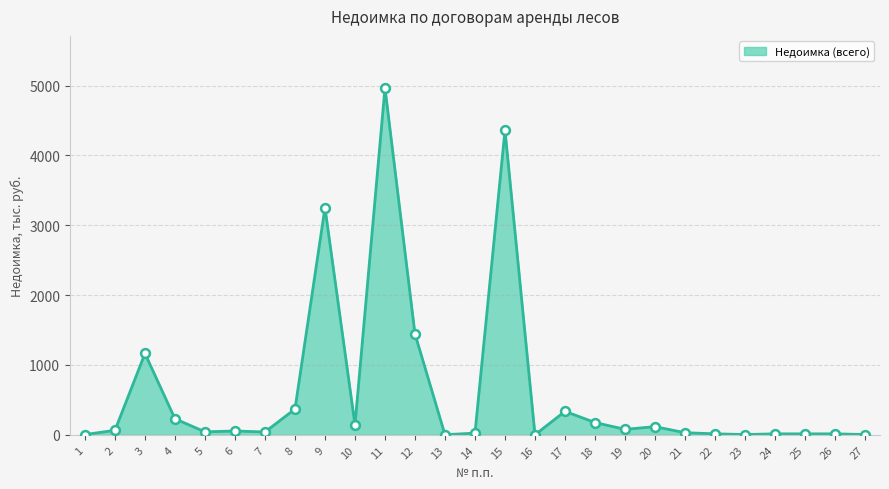

Which has a higher value, 6 or 9?

9